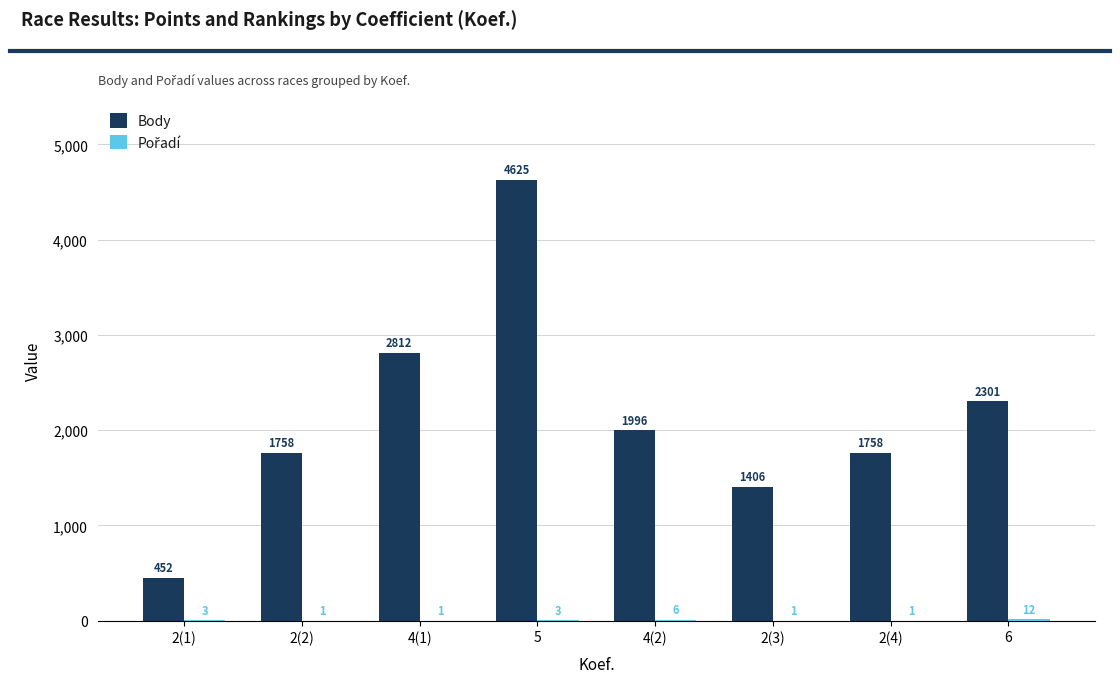

How many categories are shown in the chart?

8